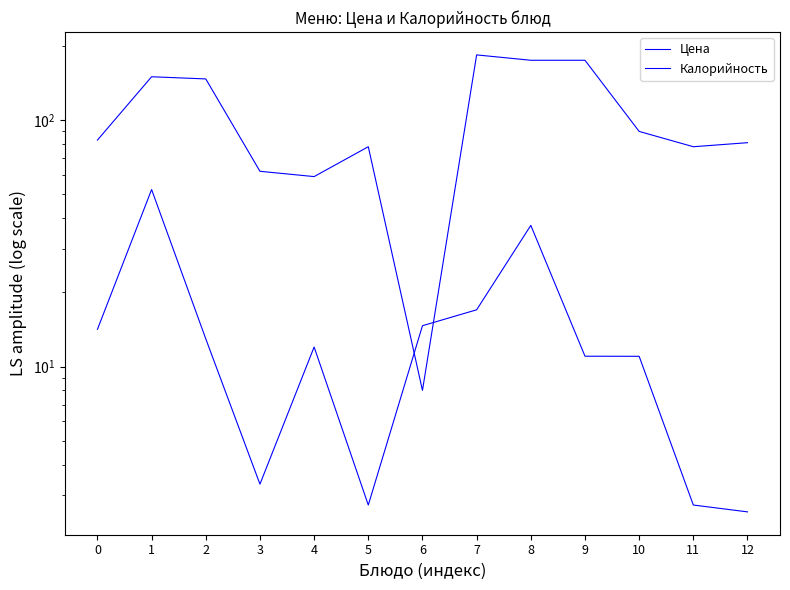

At which label does Цена reach its minimum?

12